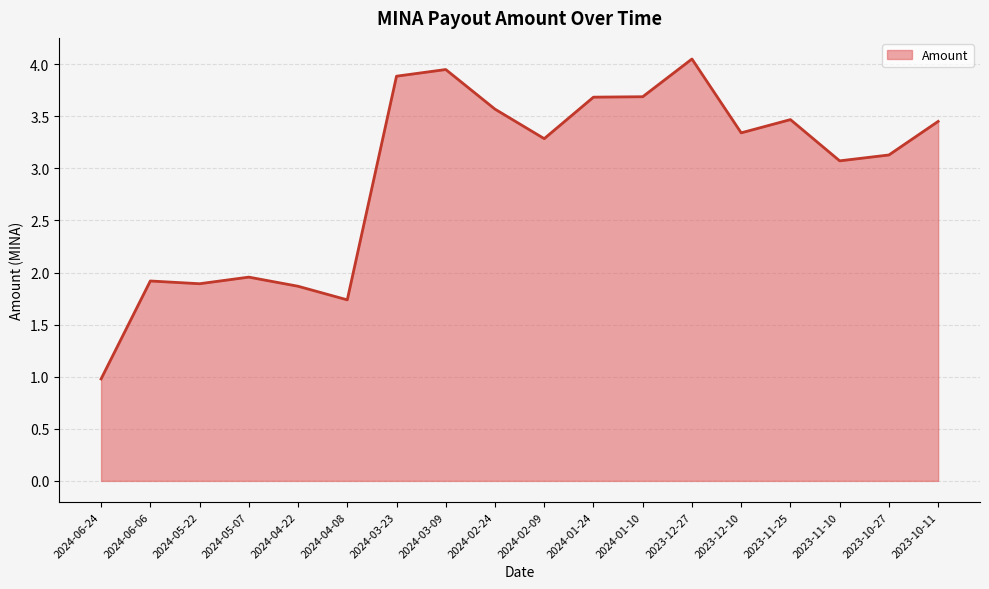

What is the sum of the values at 2023-12-27 and 2024-02-24?

7.6